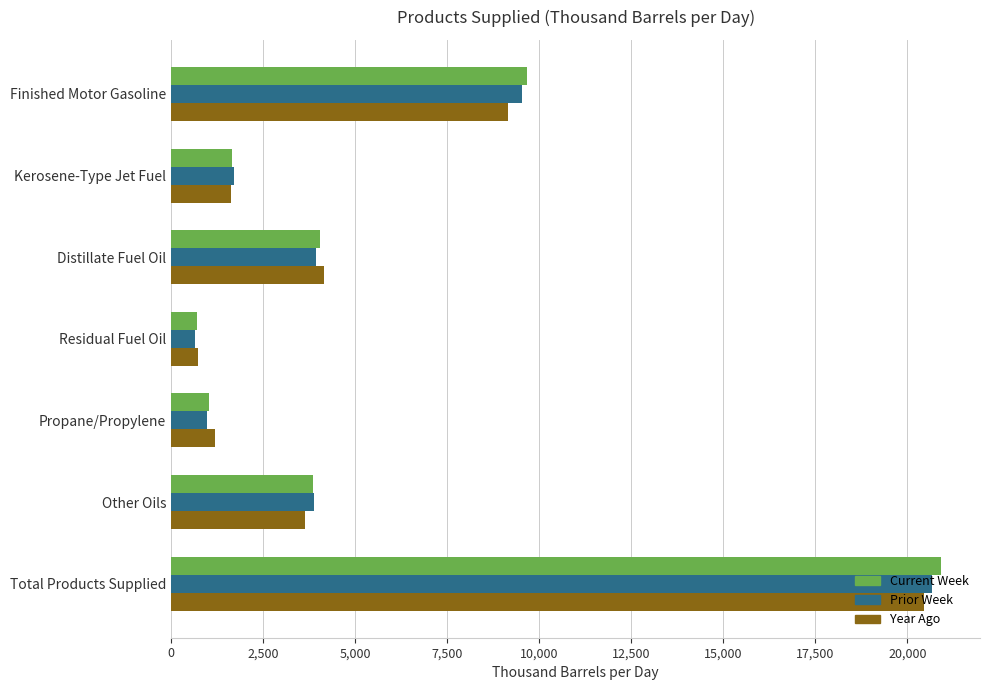

What is the total value across all series at Total Products Supplied?

62056